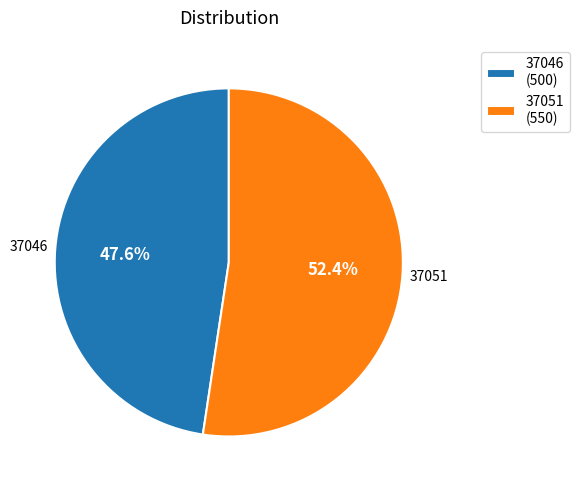

Does any single category account for the majority?

Yes